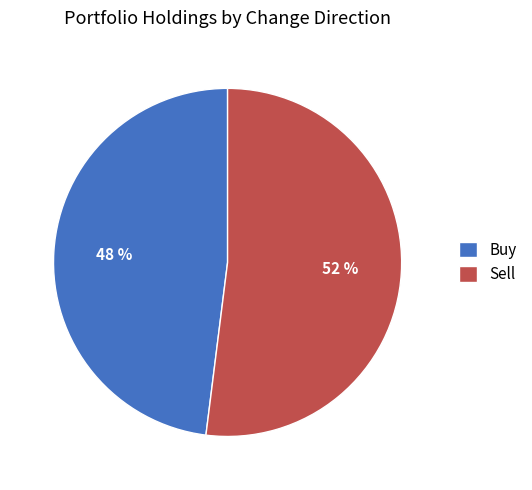

To the nearest percent, what percentage of the pie is Sell?

52%